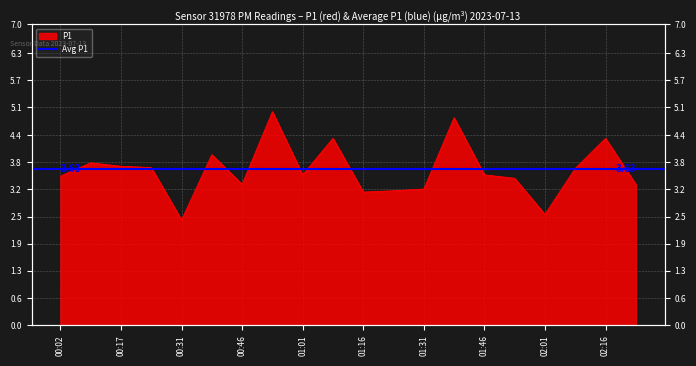

List the labels in order of value, smallest first.

00:31, 02:01, 01:16, 01:23, 01:31, 00:46, 02:23, 01:53, 00:02, 01:01, 01:46, 02:08, 00:24, 00:17, 00:09, 00:39, 01:08, 02:16, 01:38, 00:54